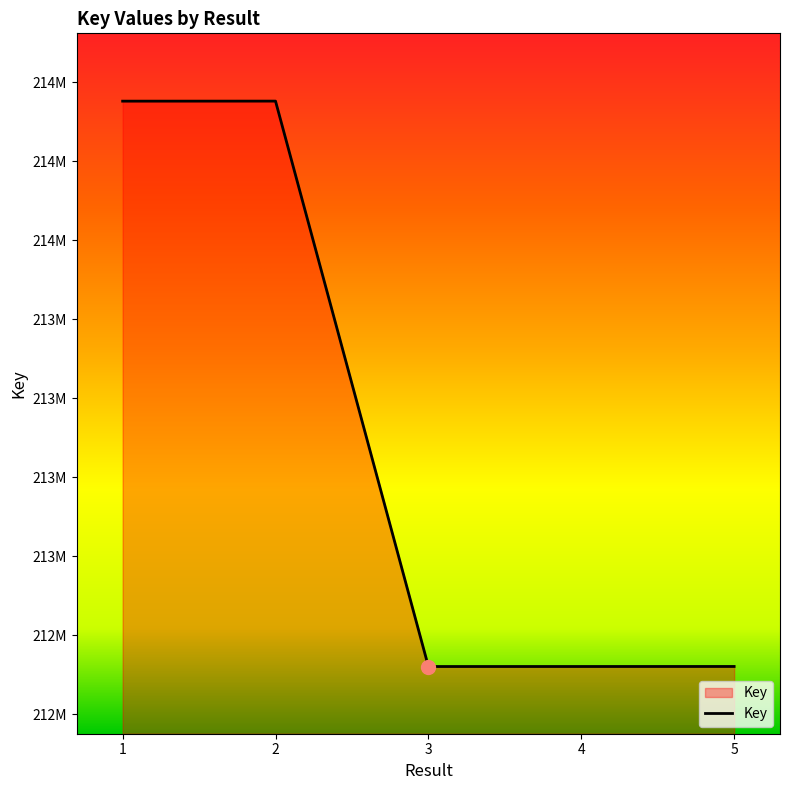

What is the change in value from 1 to 3?

-1788789